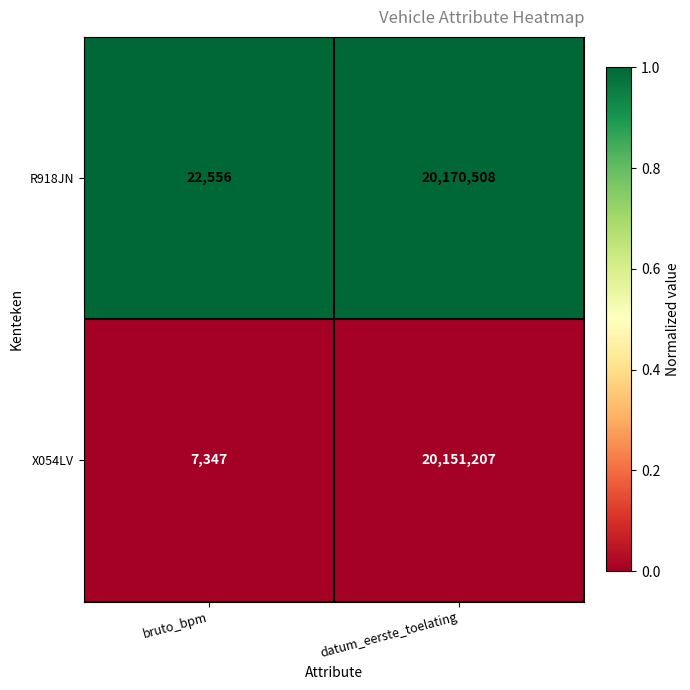

At which category is the sum across all series the highest?

datum_eerste_toelating